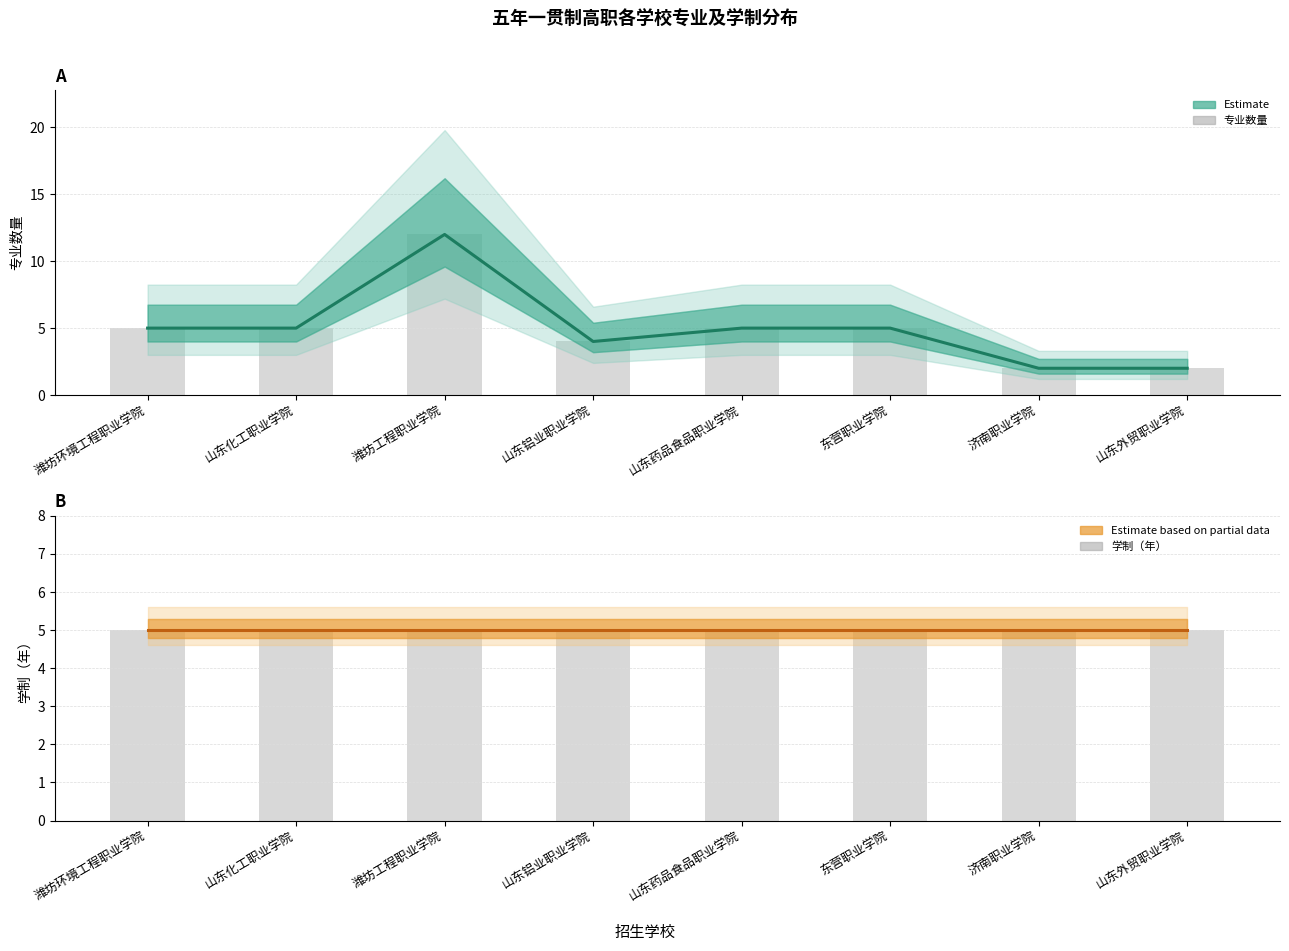

What is the value of the 专业数量 bar at the 4th from the left?

4